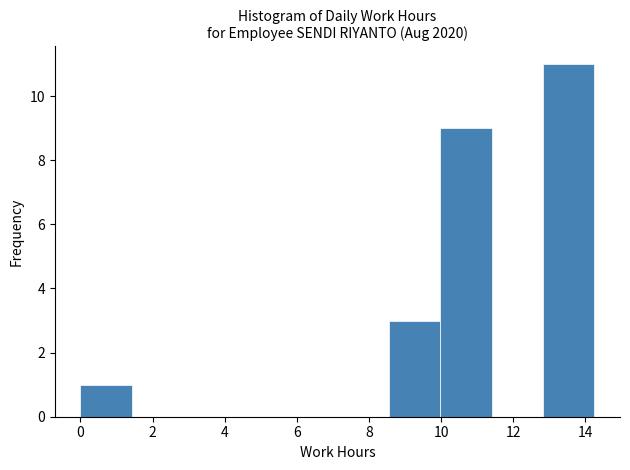

Over which range of the x-axis is the bar tallest?

12.8 to 14.2